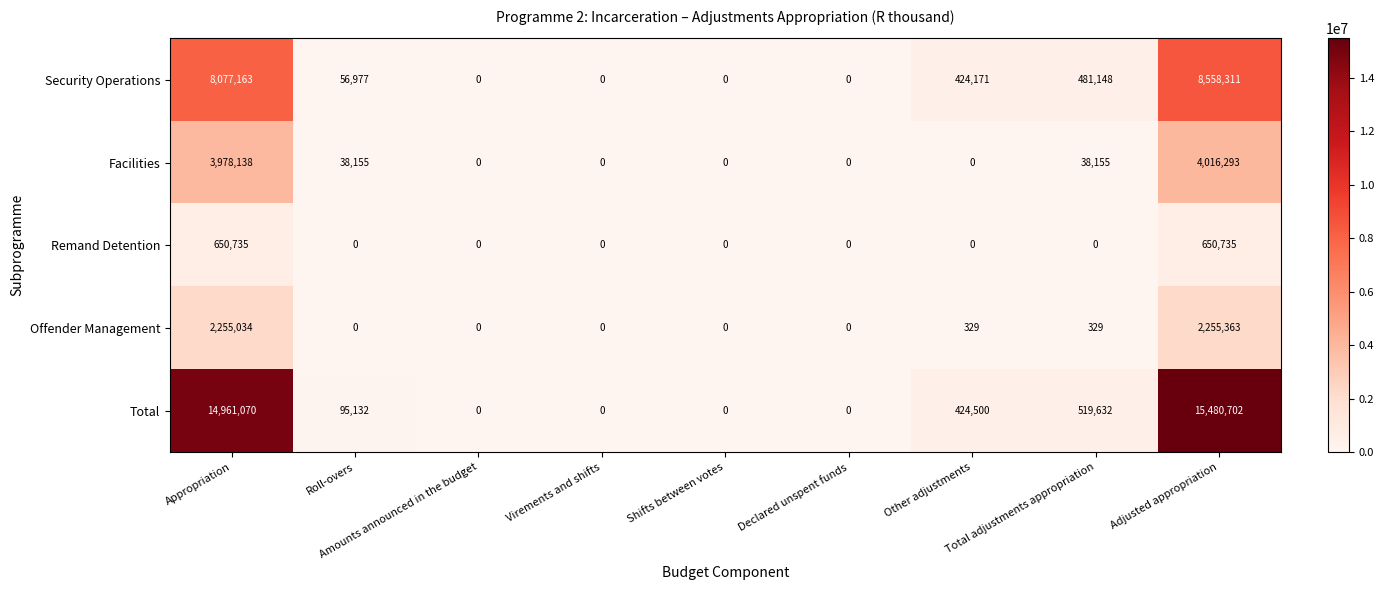

What is the difference between the maximum and minimum values in the Facilities series?

4016293